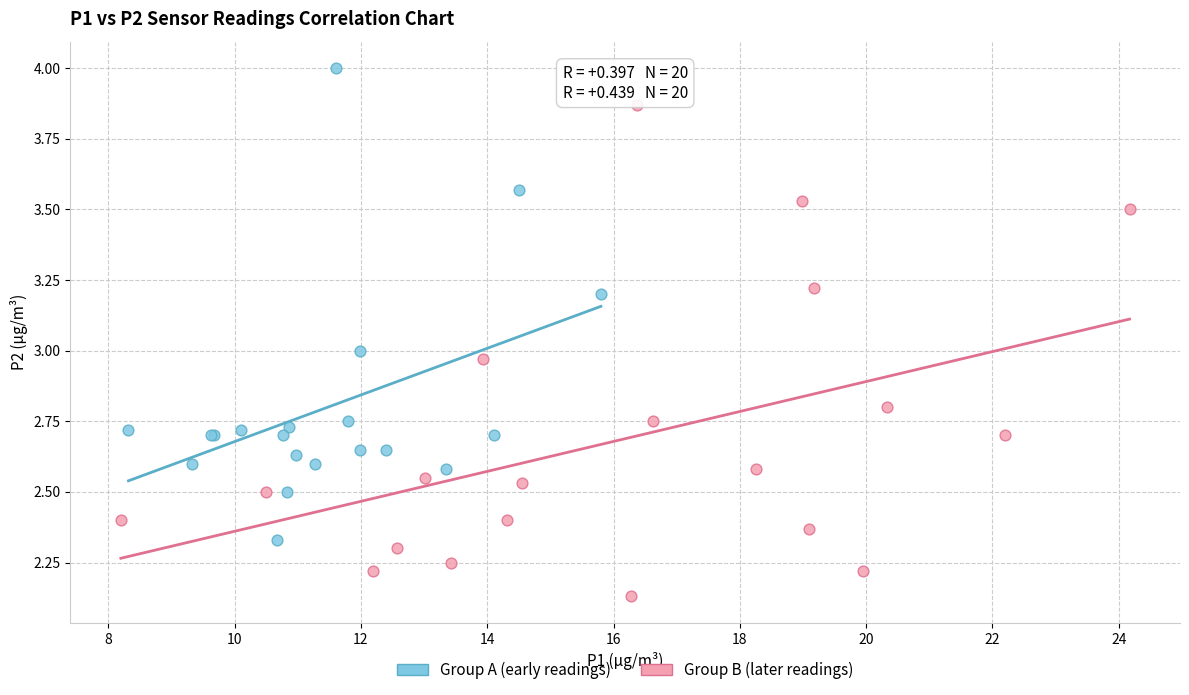

What are all the series names shown in the legend?

Group A (early readings), Group B (later readings)